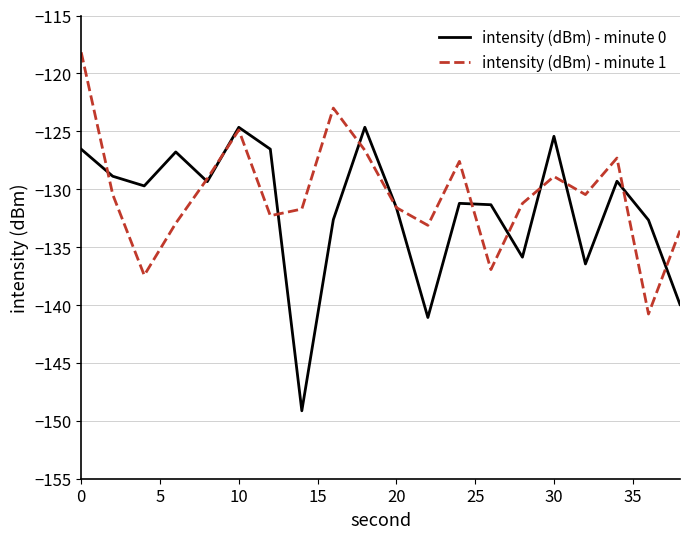

What is the highest value of the intensity (dBm) - minute 1 series?

-118.2